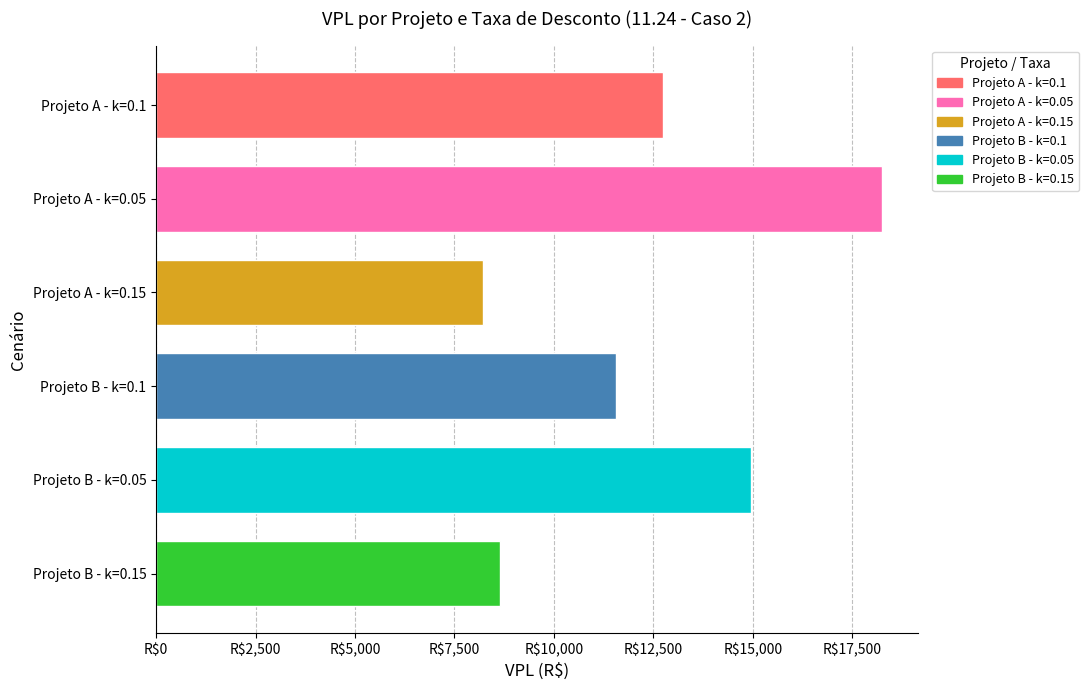

At which category does the chart reach its peak across all series?

Projeto A - k=0.05